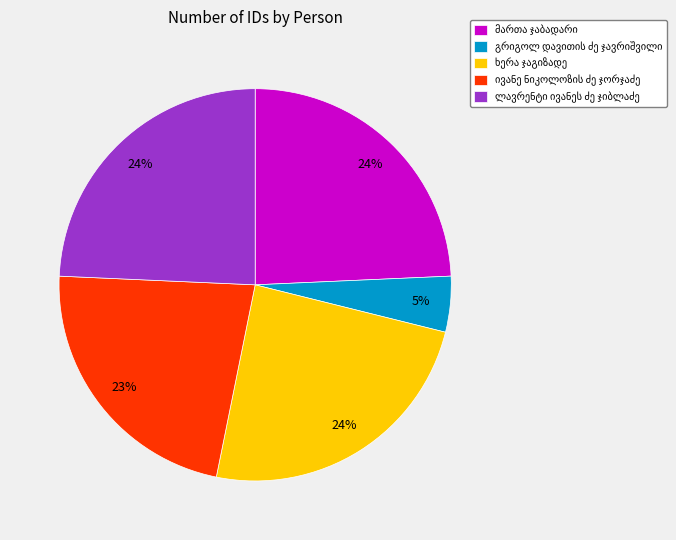

To the nearest percent, what is the average slice percentage?

20%